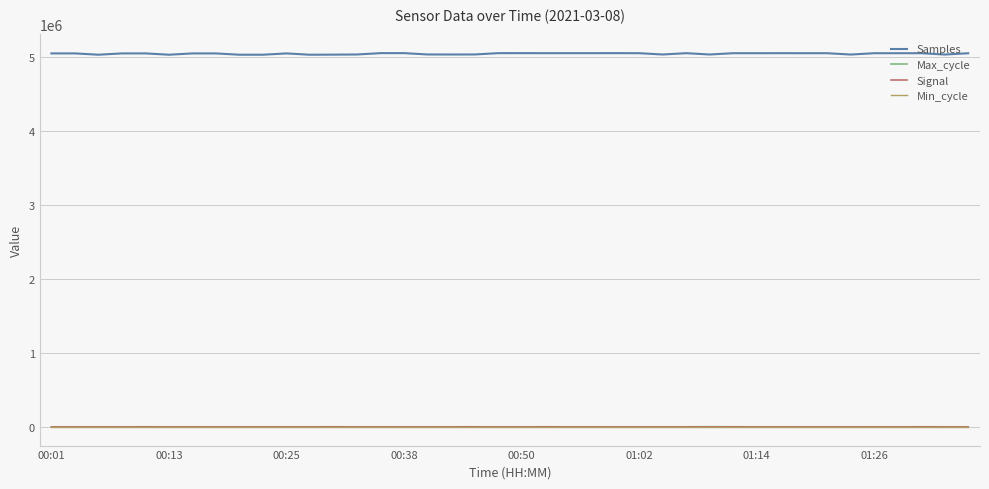

Count the number of data series in this chart.

4